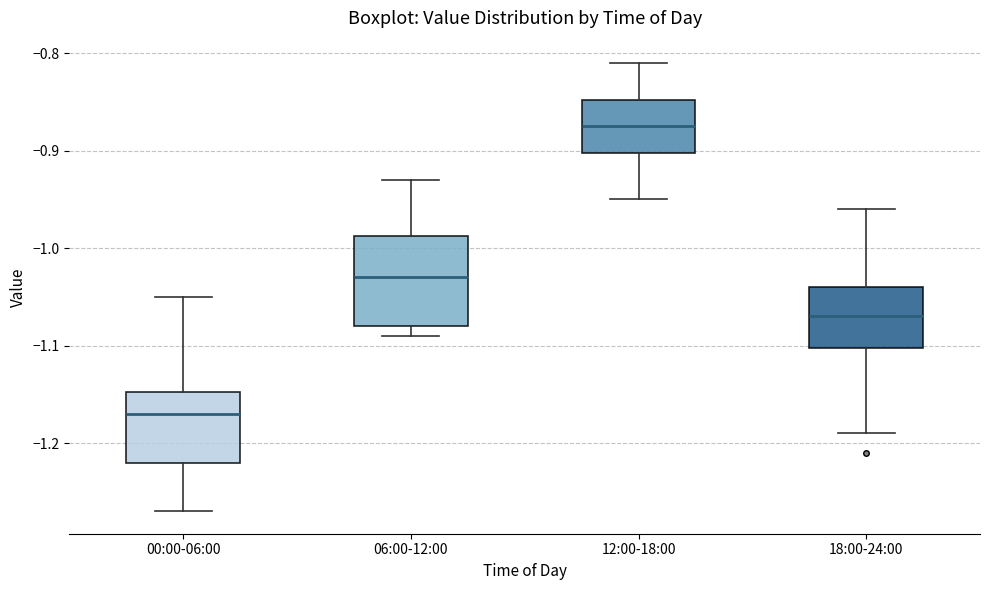

Reading left to right, read every box against the y-axis: the position of its median line, the range the box covers, and the ends of its whiskers. The values are not printed on the chart, so give them approximately, as read against the axis.

00:00-06:00: median -1.17, box -1.22 to -1.15, whiskers -1.27 to -1.05
06:00-12:00: median -1.03, box -1.08 to -0.99, whiskers -1.09 to -0.93
12:00-18:00: median -0.87, box -0.90 to -0.85, whiskers -0.95 to -0.81
18:00-24:00: median -1.07, box -1.10 to -1.04, whiskers -1.19 to -0.96